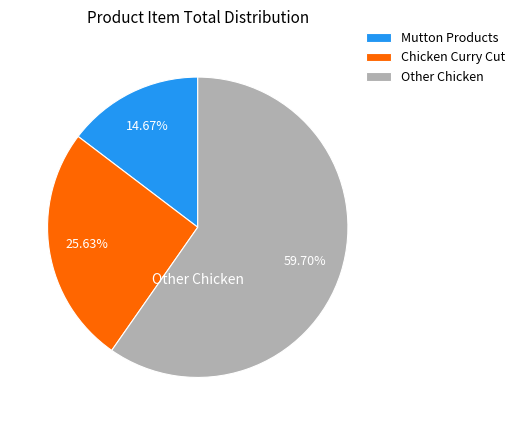

Approximately how many times larger is the value at Other Chicken compared to Chicken Curry Cut?

2.3